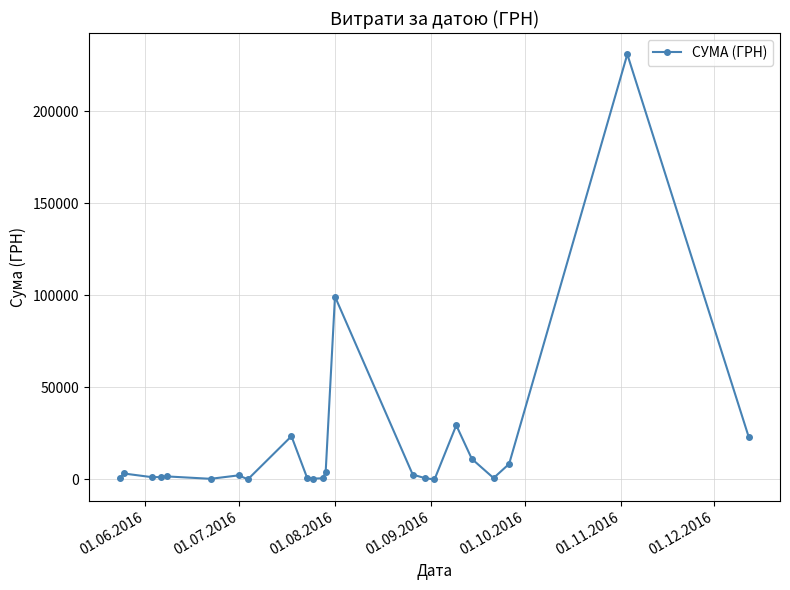

What is the sum of all values?

447312.2